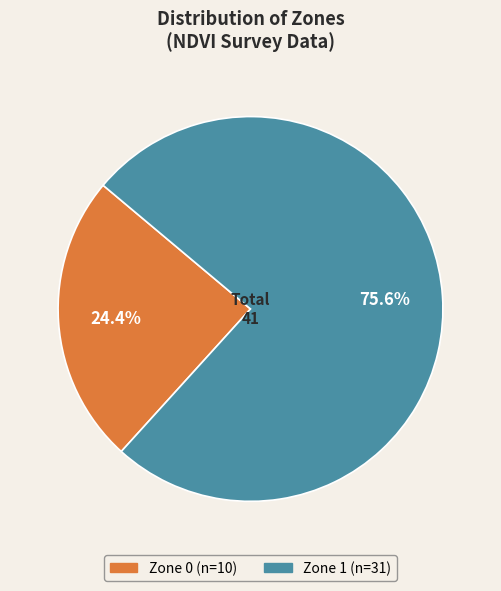

Count the number of slices in the pie.

2